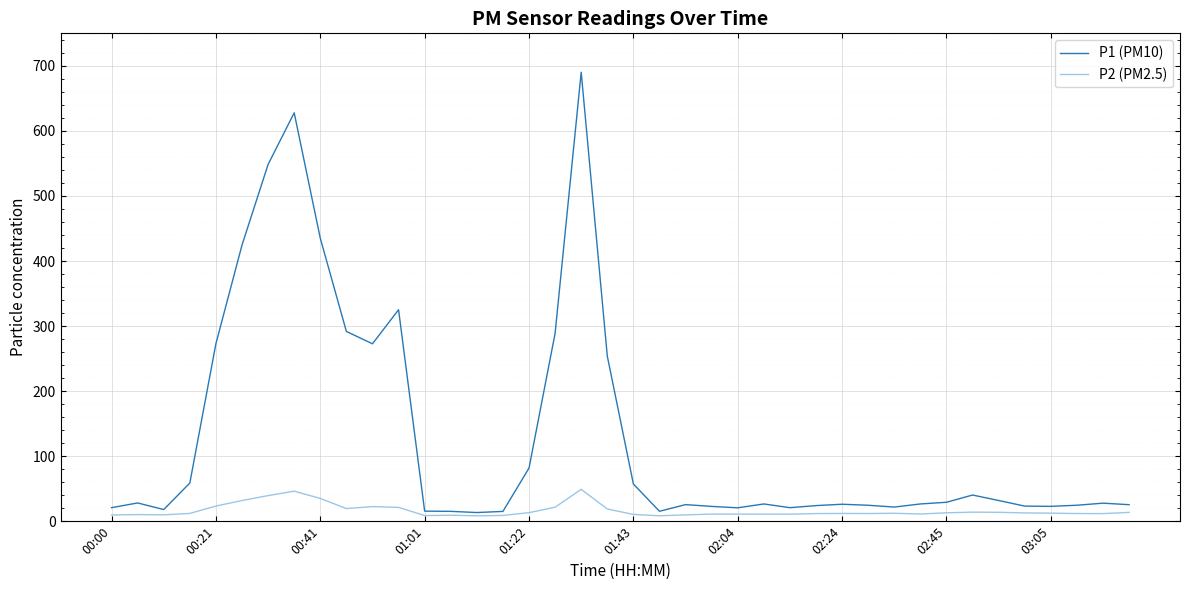

Which series has the largest total across all categories?

P1 (PM10)